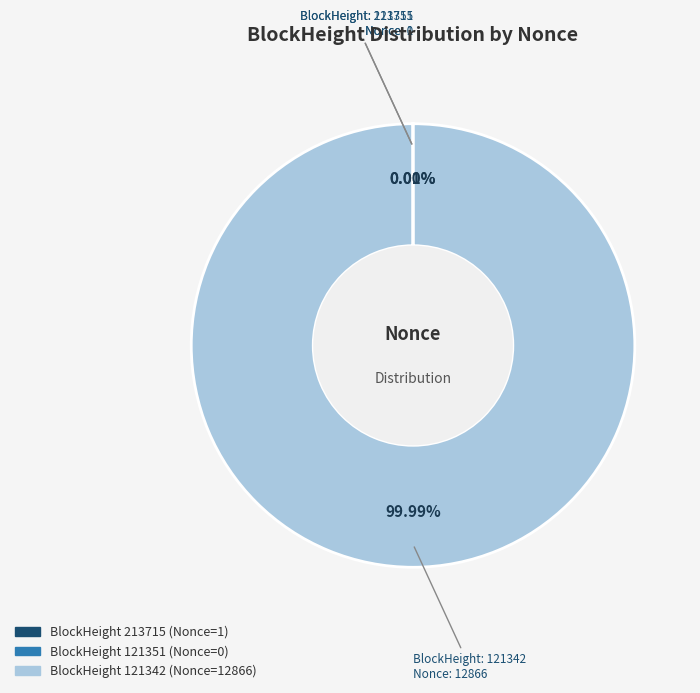

What is the change in value from 213715 to 121342?

+12865